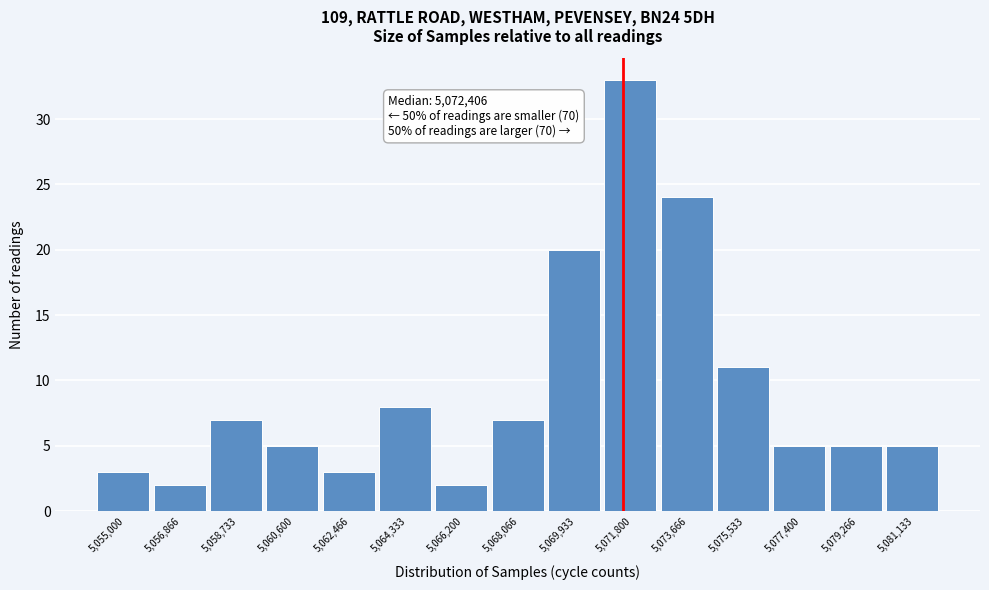

Reading left to right, what are all the values shown in this chart?

3	2	7	5	3	8	2	7	20	33	24	11	5	5	5